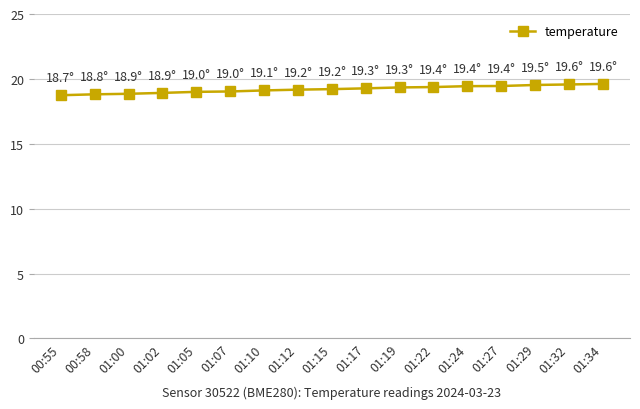

What is the smallest value displayed?

18.7